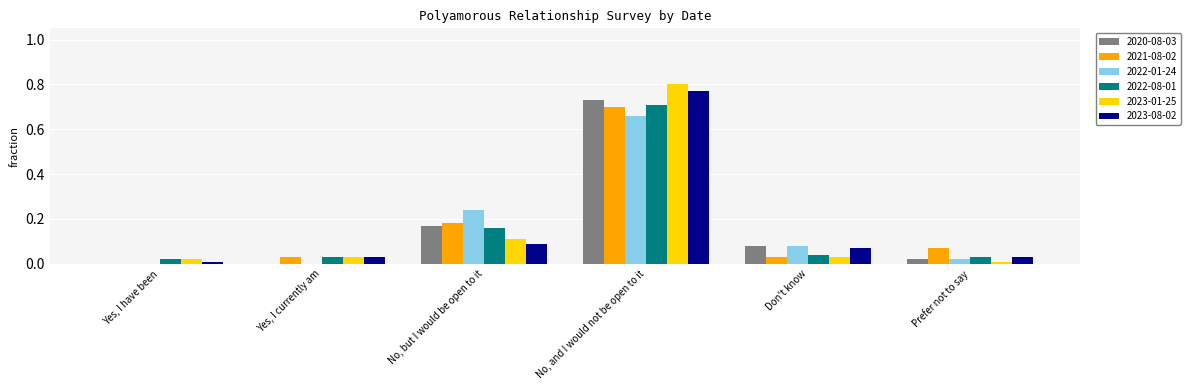

Is it true that 2021-08-02 equals 0.7 at No, and I would not be open to it?

True